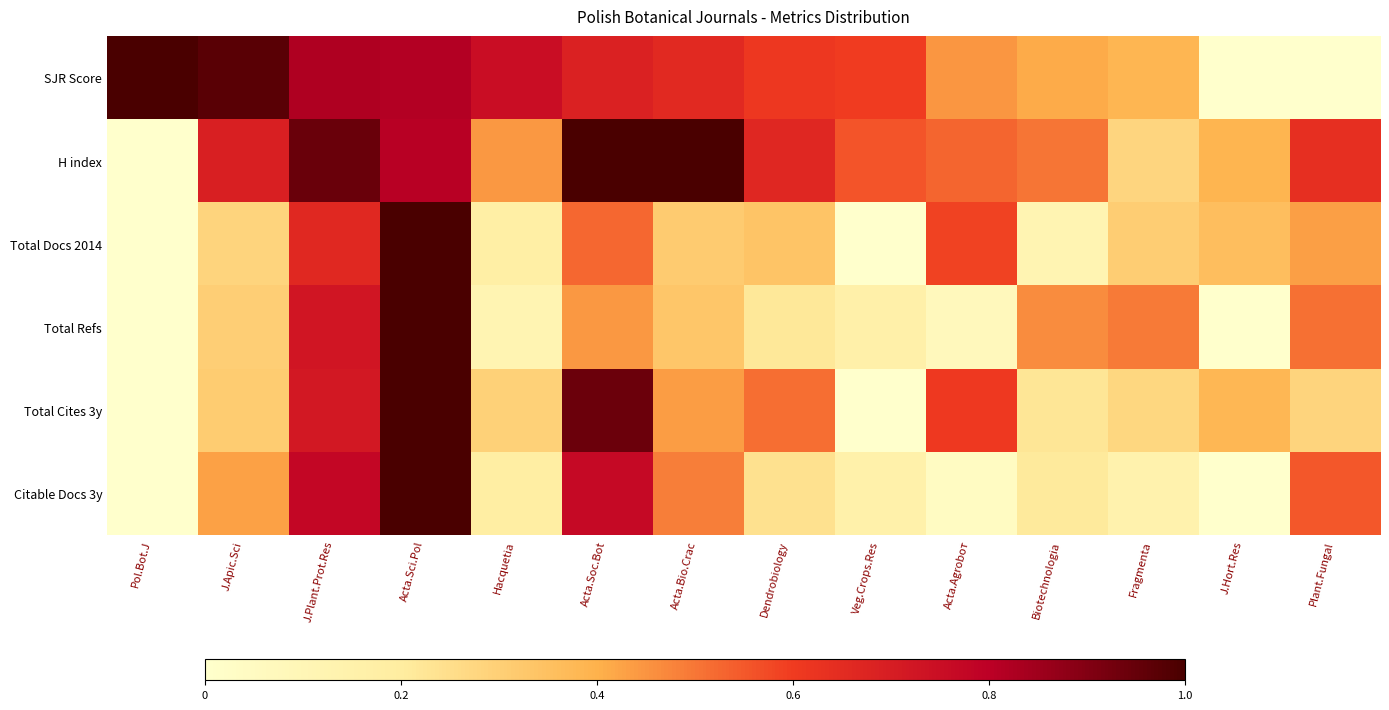

Reading left to right, list all the values displayed in this chart.

SJR Score: Pol.Bot.J=1.0	J.Apic.Sci=1.0	J.Plant.Prot.Res=0.8	Acta.Sci.Pol=0.8	Hacquetia=0.8	Acta.Soc.Bot=0.7	Acta.Bio.Crac=0.7	Dendrobiology=0.6	Veg.Crops.Res=0.6	Acta.Agrobот=0.4	Biotechnologia=0.4	Fragmenta=0.4	J.Hort.Res=0.0	Plant.Fungal=0.0
H index: Pol.Bot.J=0.0	J.Apic.Sci=0.7	J.Plant.Prot.Res=0.9	Acta.Sci.Pol=0.8	Hacquetia=0.4	Acta.Soc.Bot=1.0	Acta.Bio.Crac=1.0	Dendrobiology=0.7	Veg.Crops.Res=0.6	Acta.Agrobот=0.5	Biotechnologia=0.5	Fragmenta=0.3	J.Hort.Res=0.4	Plant.Fungal=0.6
Total Docs 2014: Pol.Bot.J=0.0	J.Apic.Sci=0.3	J.Plant.Prot.Res=0.7	Acta.Sci.Pol=1.0	Hacquetia=0.2	Acta.Soc.Bot=0.5	Acta.Bio.Crac=0.3	Dendrobiology=0.3	Veg.Crops.Res=0.0	Acta.Agrobот=0.6	Biotechnologia=0.1	Fragmenta=0.3	J.Hort.Res=0.4	Plant.Fungal=0.4
Total Refs: Pol.Bot.J=0.0	J.Apic.Sci=0.3	J.Plant.Prot.Res=0.7	Acta.Sci.Pol=1.0	Hacquetia=0.1	Acta.Soc.Bot=0.4	Acta.Bio.Crac=0.3	Dendrobiology=0.2	Veg.Crops.Res=0.2	Acta.Agrobот=0.1	Biotechnologia=0.5	Fragmenta=0.5	J.Hort.Res=0.0	Plant.Fungal=0.5
Total Cites 3y: Pol.Bot.J=0.0	J.Apic.Sci=0.3	J.Plant.Prot.Res=0.7	Acta.Sci.Pol=1.0	Hacquetia=0.3	Acta.Soc.Bot=0.9	Acta.Bio.Crac=0.4	Dendrobiology=0.5	Veg.Crops.Res=0.0	Acta.Agrobот=0.6	Biotechnologia=0.2	Fragmenta=0.3	J.Hort.Res=0.4	Plant.Fungal=0.3
Citable Docs 3y: Pol.Bot.J=0.0	J.Apic.Sci=0.4	J.Plant.Prot.Res=0.8	Acta.Sci.Pol=1.0	Hacquetia=0.2	Acta.Soc.Bot=0.8	Acta.Bio.Crac=0.5	Dendrobiology=0.2	Veg.Crops.Res=0.2	Acta.Agrobот=0.0	Biotechnologia=0.2	Fragmenta=0.1	J.Hort.Res=0.0	Plant.Fungal=0.6